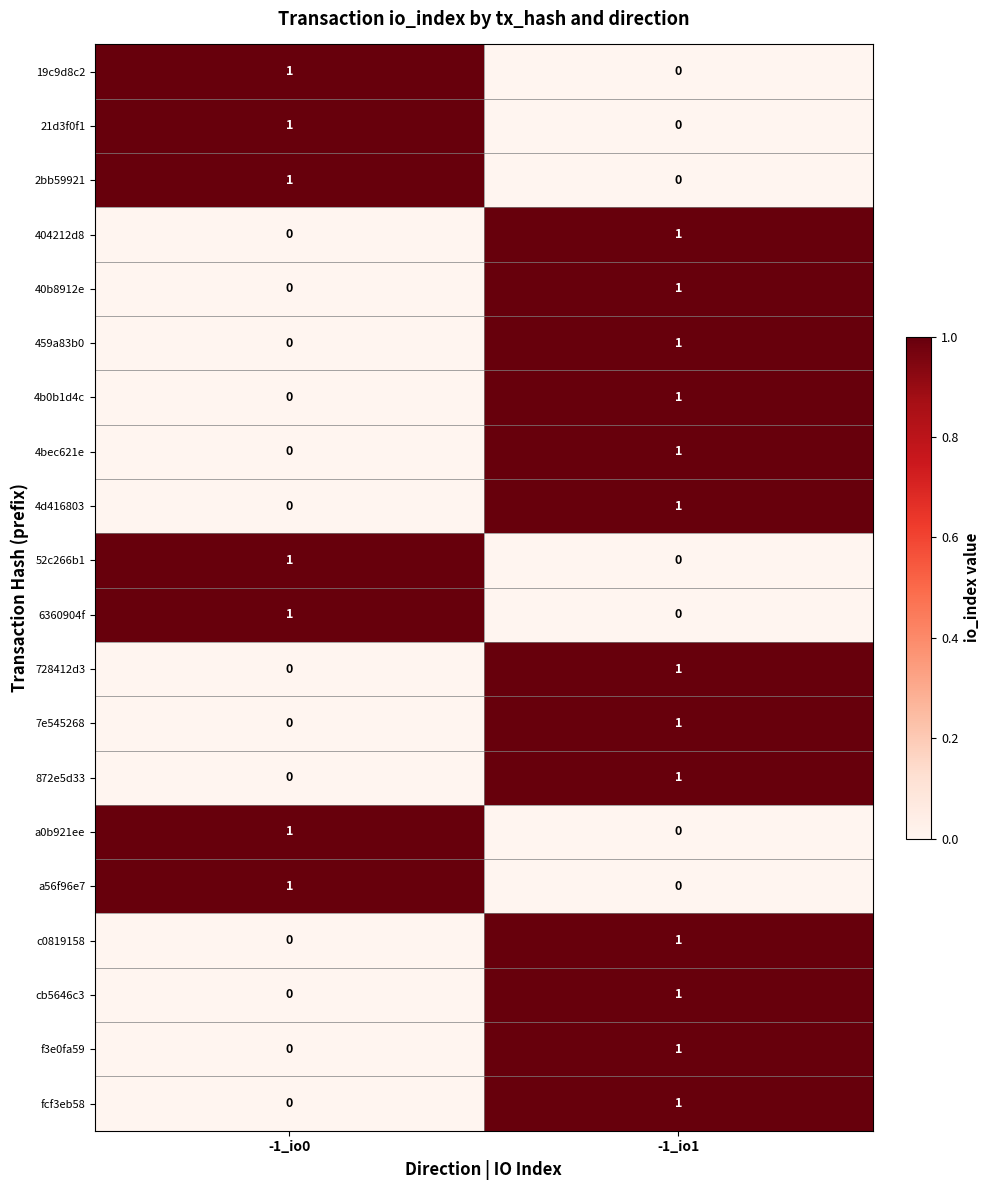

Count the number of data series in this chart.

20